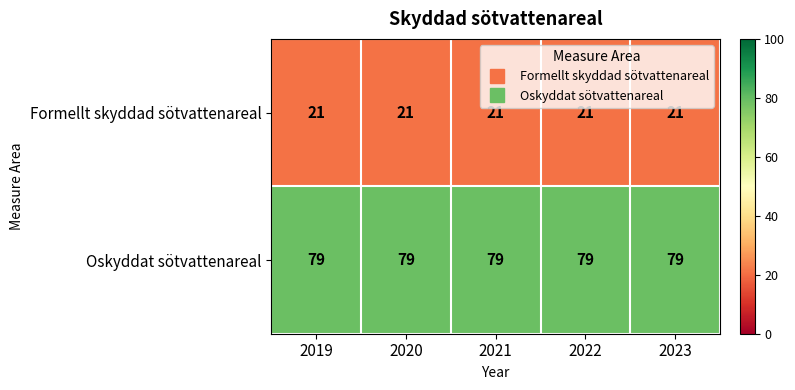

Rank the series at 2023 from highest to lowest value.

Oskyddat sötvattenareal, Formellt skyddad sötvattenareal